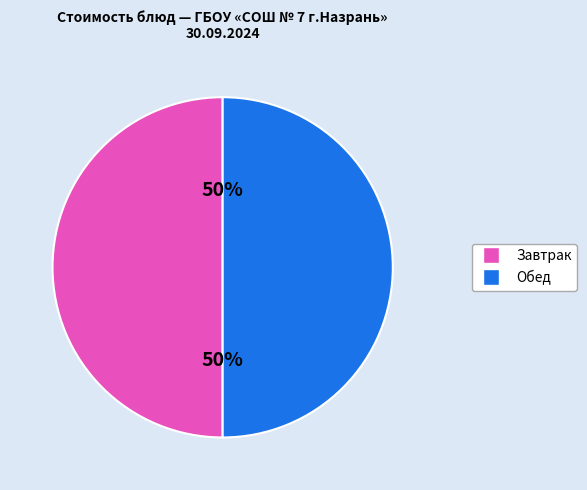

To the nearest percent, what is the average slice percentage?

50%